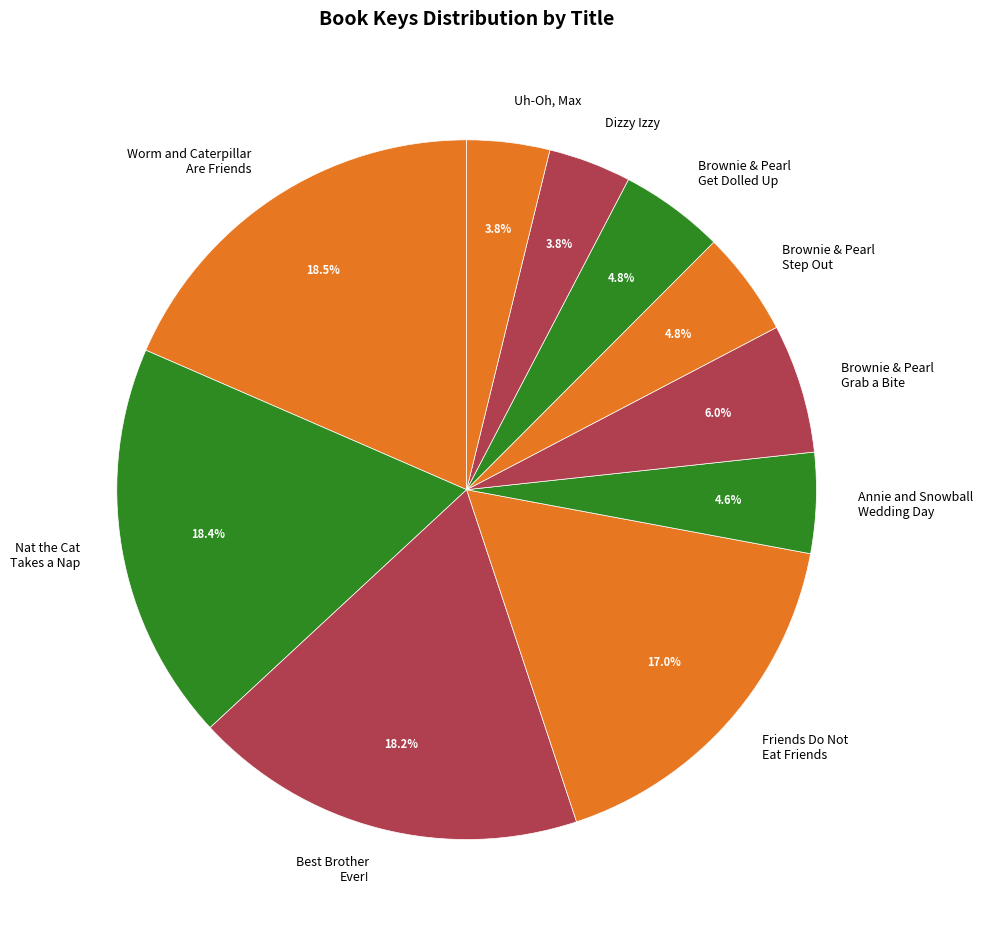

Is there any slice that represents more than half of the pie?

No